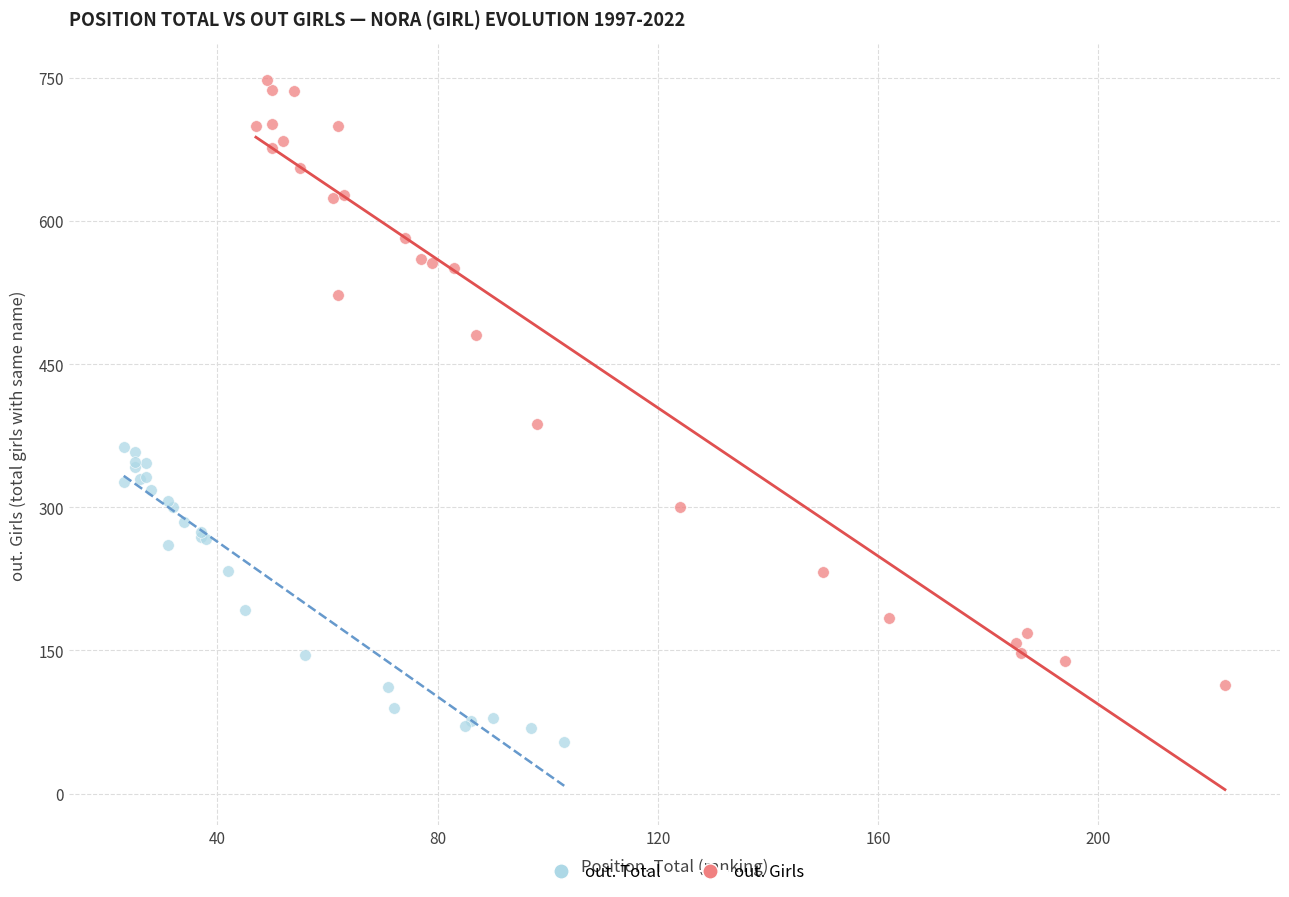

Which series has the widest spread of Y values?

out. Girls